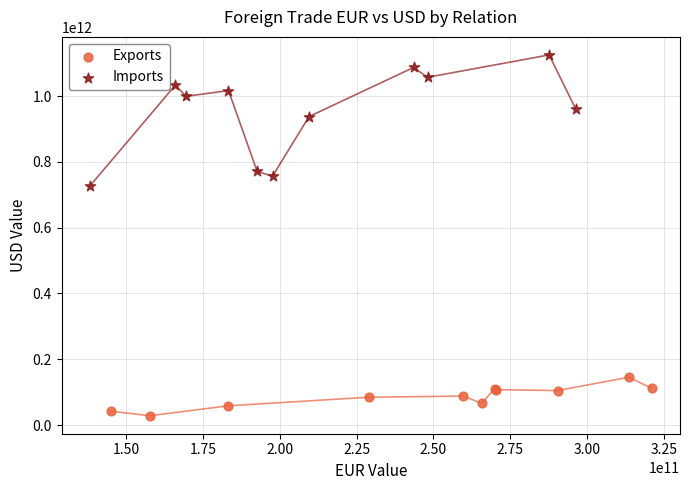

Which series contains the lowest Y value?

Exports